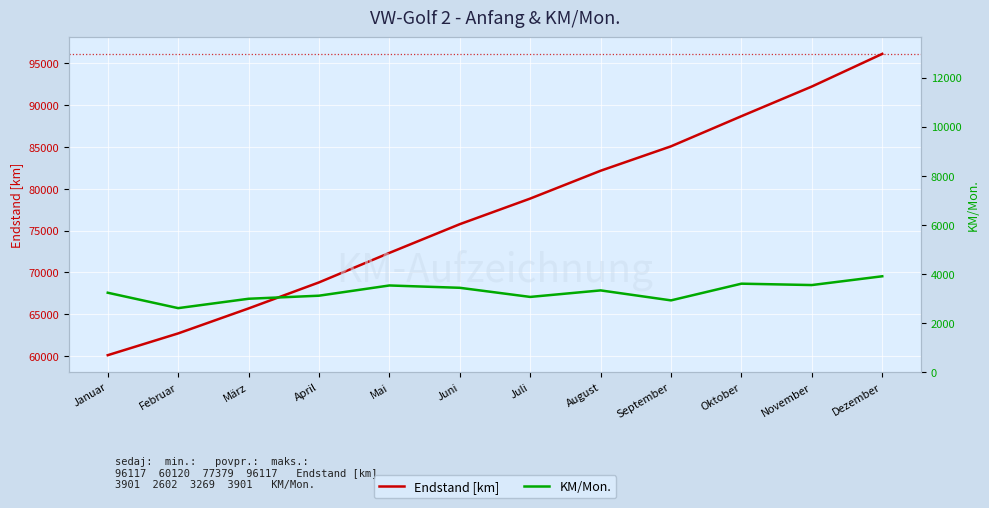

How many interior local peaks does the KM/Mon. series have?

3